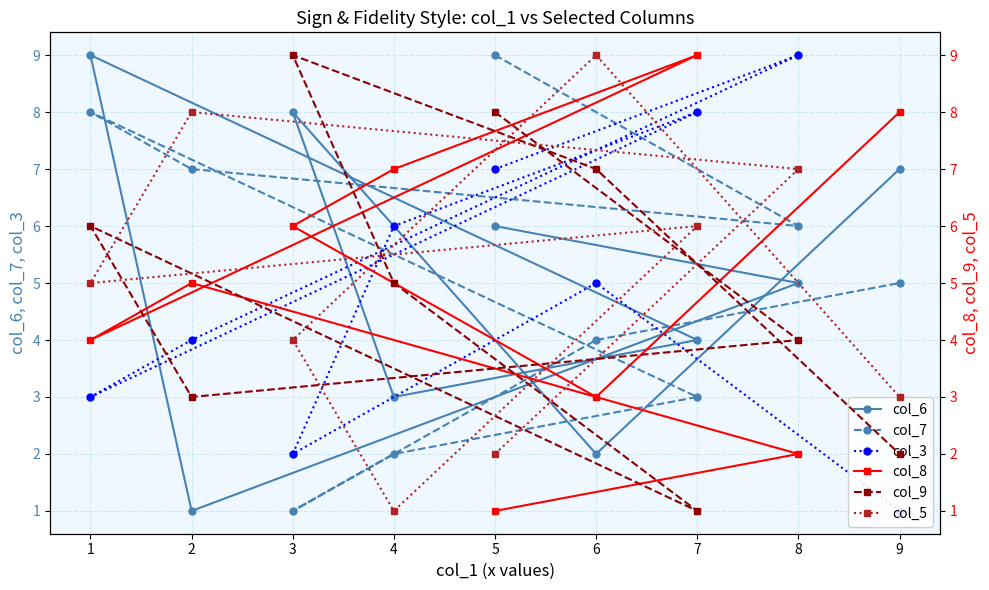

List the labels in order of col_6 value, smallest first.

2, 6, 4, 7, 8, 5, 9, 3, 1